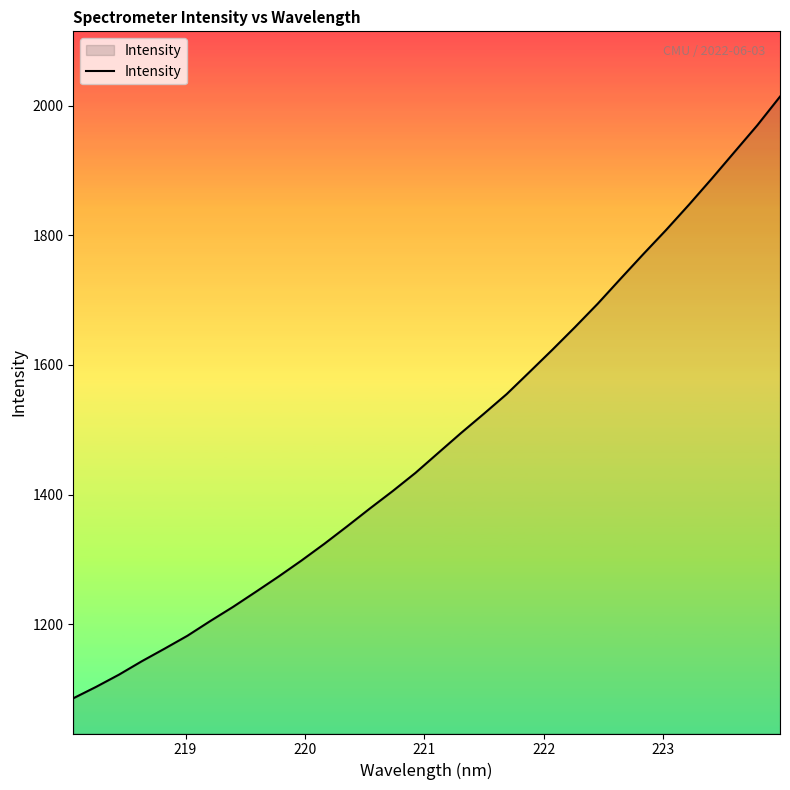

What is the minimum value shown in the chart?

1085.9